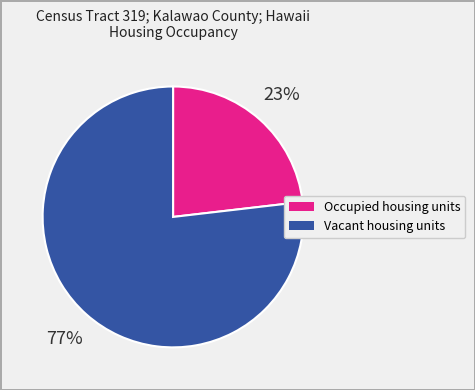

Approximately how many times larger is the value at Vacant housing units compared to Occupied housing units?

3.3